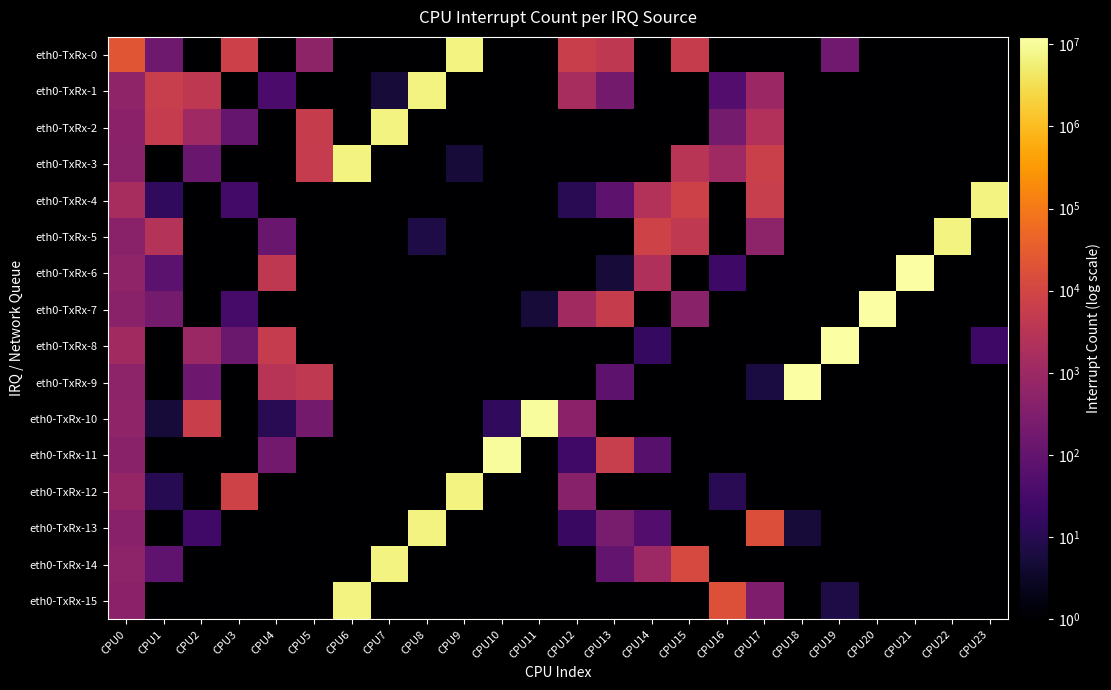

What is the total value across all series at CPU20?

12266529.5